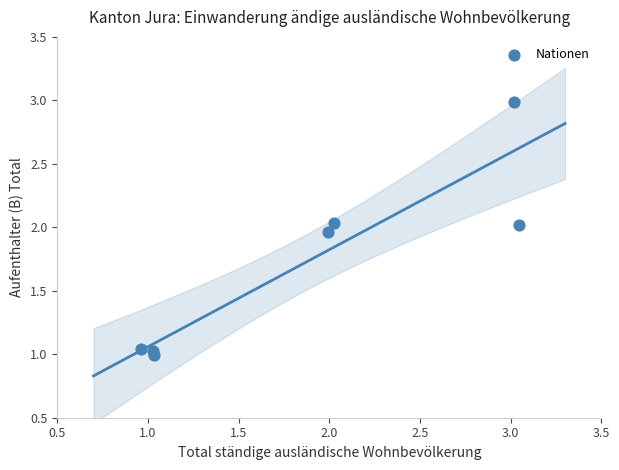

What is the average Y value?

1.7